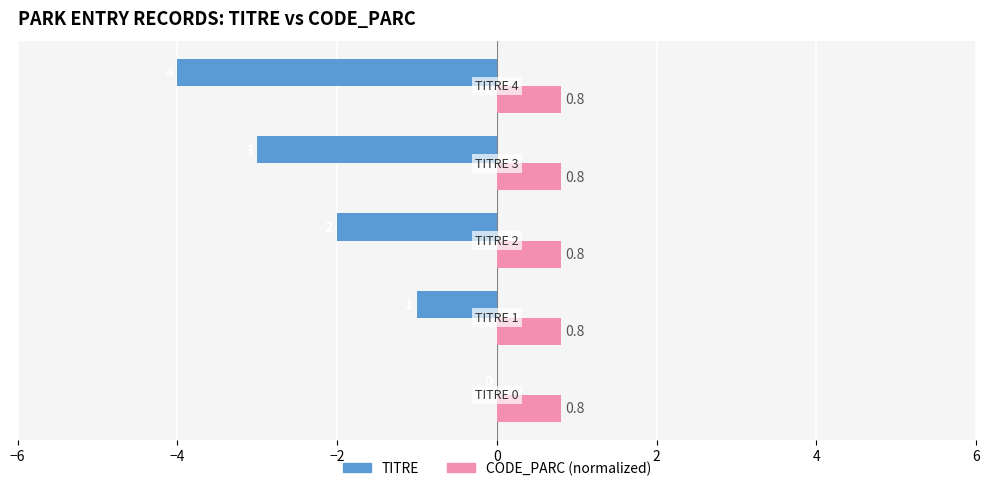

What is the maximum value for CODE_PARC (normalized)?

0.8